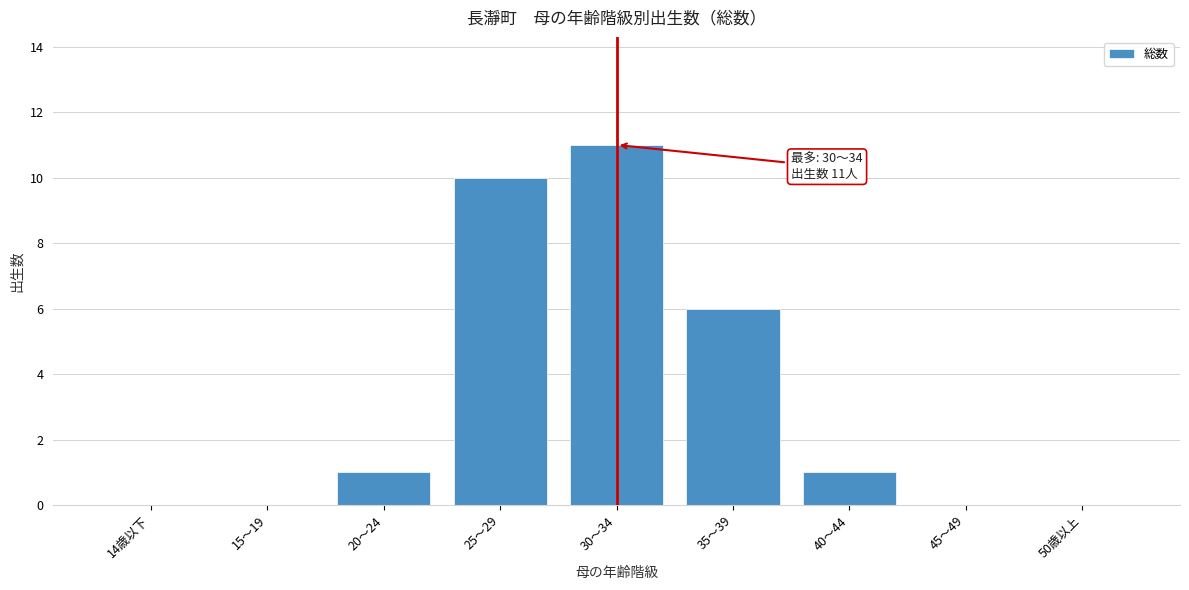

Reading left to right, what are all the values shown in this chart?

14歳以下=0	15～19=0	20～24=1	25～29=10	30～34=11	35～39=6	40～44=1	45～49=0	50歳以上=0